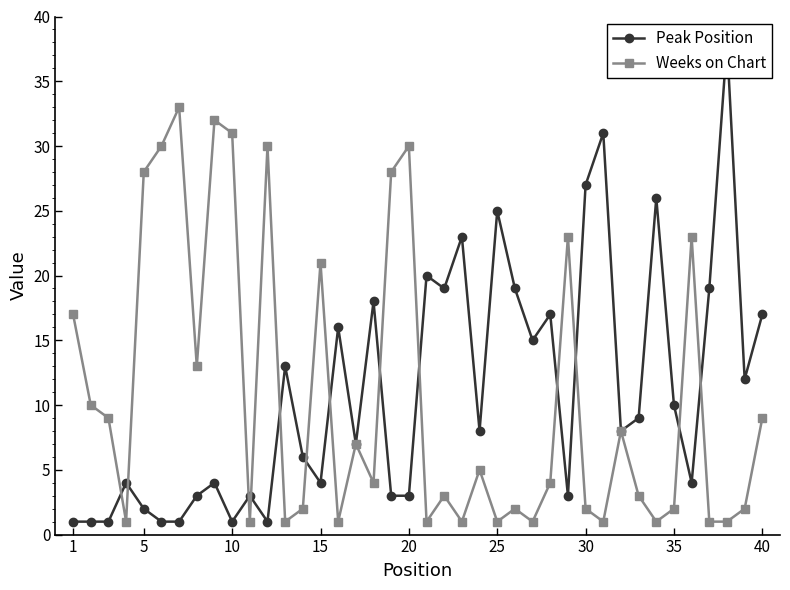

Rank the series by their maximum value, from highest to lowest.

Peak Position, Weeks on Chart